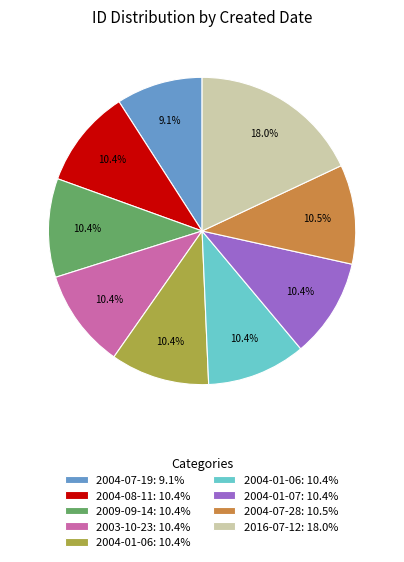

To the nearest percent, what is the difference between the largest and smallest slice percentages?

9%